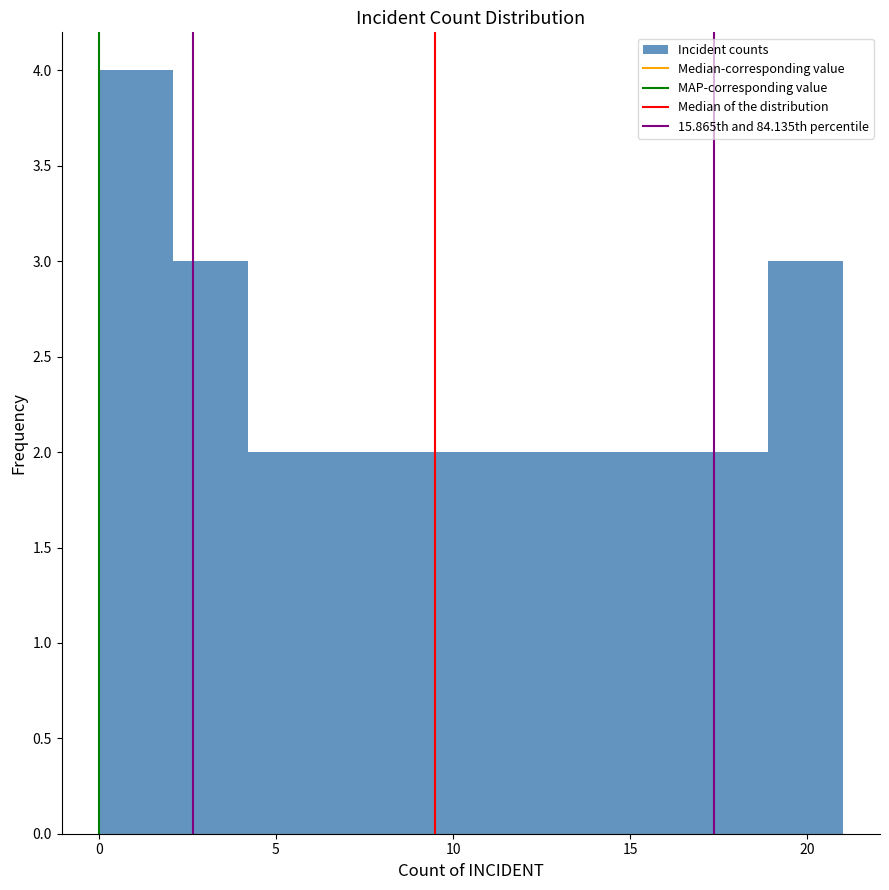

How tall is the bar that spans 18.9 to 21.0 on the x-axis? Neither the bar edges nor the heights are printed on the chart, so give them approximately, as read against the axes.

3